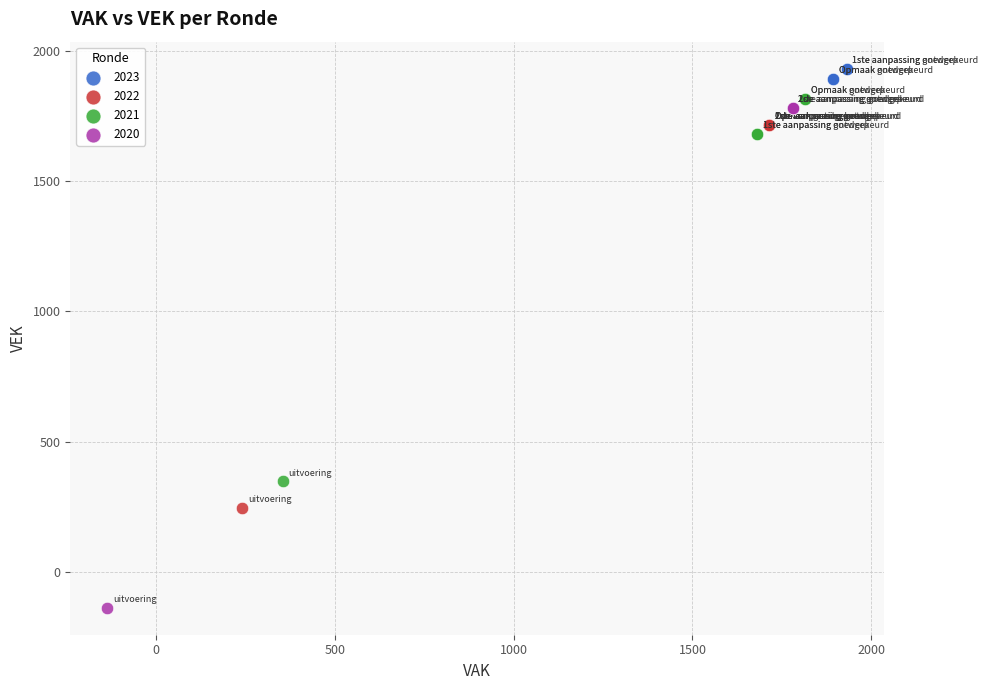

What are all the series names shown in the legend?

2023, 2022, 2021, 2020